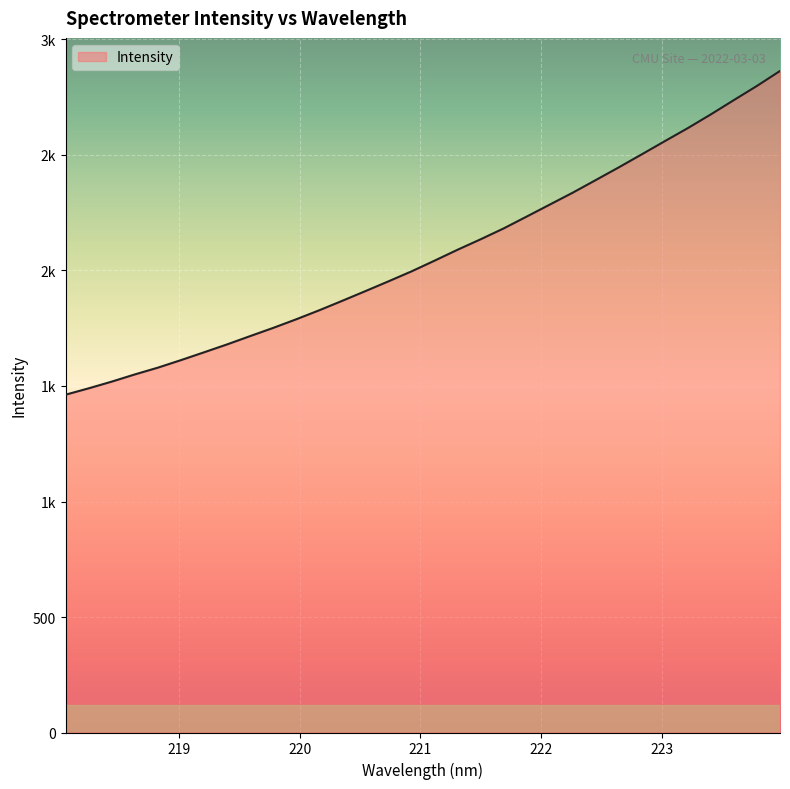

List the labels in order of value, largest first.

223.9802, 223.7895, 223.5987, 223.408, 223.2172, 223.0264, 222.8355, 222.6447, 222.4538, 222.263, 222.0721, 221.8812, 221.6902, 221.4993, 221.3083, 221.1174, 220.9264, 220.7354, 220.5444, 220.3533, 220.1623, 219.9712, 219.7801, 219.589, 219.3979, 219.2067, 219.0156, 218.8244, 218.6332, 218.442, 218.2508, 218.0596